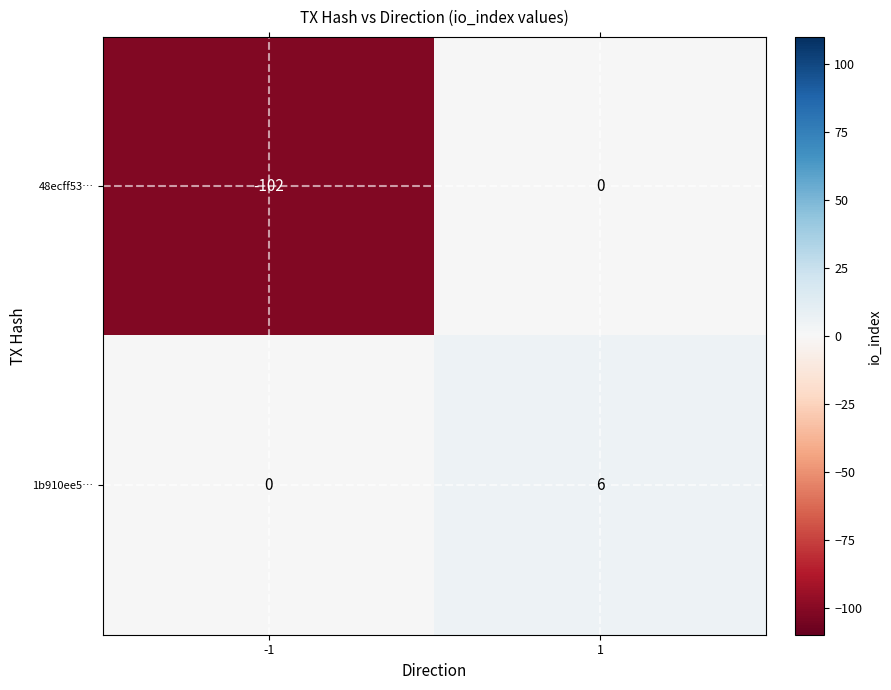

At 1, list the series in order from largest to smallest.

1b910ee5…, 48ecff53…